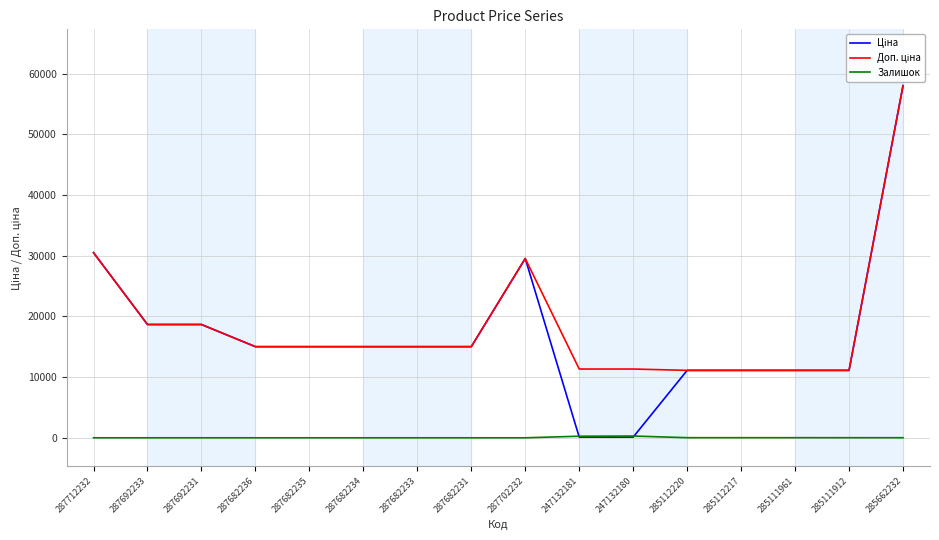

Which label corresponds to the largest value in the chart?

285662232